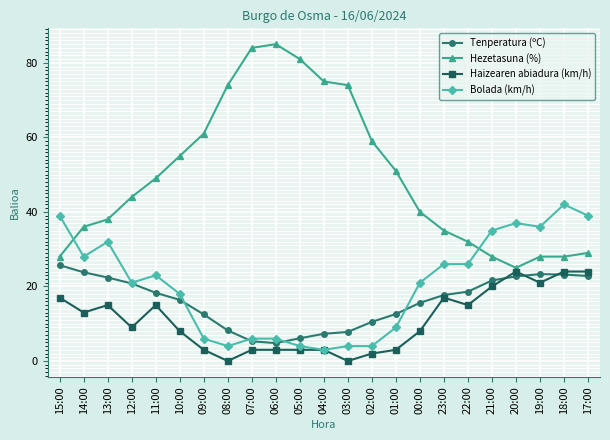

In Haizearen abiadura (km/h), how many points are lower than both neighbors (excluding endpoints)?

6